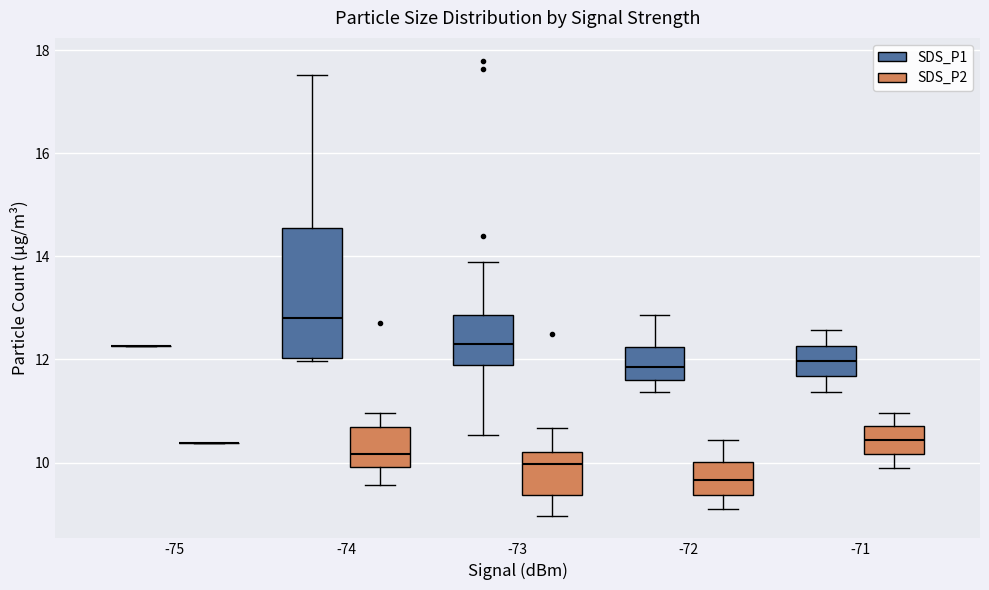

Reading left to right, read every box against the y-axis: the position of its median line, the range the box covers, and the ends of its whiskers. The values are not printed on the chart, so give them approximately, as read against the axis.

-75 (SDS_P1): box collapsed to a line at 12.2, whiskers 12.2 to 12.2
-75 (SDS_P2): box collapsed to a line at 10.4, whiskers 10.4 to 10.4
-74 (SDS_P1): median 12.8, box 12.0 to 14.6, whiskers 12.0 to 17.6
-74 (SDS_P2): median 10.2, box 10.0 to 10.6, whiskers 9.6 to 11.0
-73 (SDS_P1): median 12.4, box 12.0 to 12.8, whiskers 10.6 to 14.0
-73 (SDS_P2): median 10.0, box 9.4 to 10.2, whiskers 9.0 to 10.6
-72 (SDS_P1): median 11.8, box 11.6 to 12.2, whiskers 11.4 to 12.8
-72 (SDS_P2): median 9.6, box 9.4 to 10.0, whiskers 9.2 to 10.4
-71 (SDS_P1): median 12.0, box 11.6 to 12.2, whiskers 11.4 to 12.6
-71 (SDS_P2): median 10.4, box 10.2 to 10.8, whiskers 10.0 to 11.0